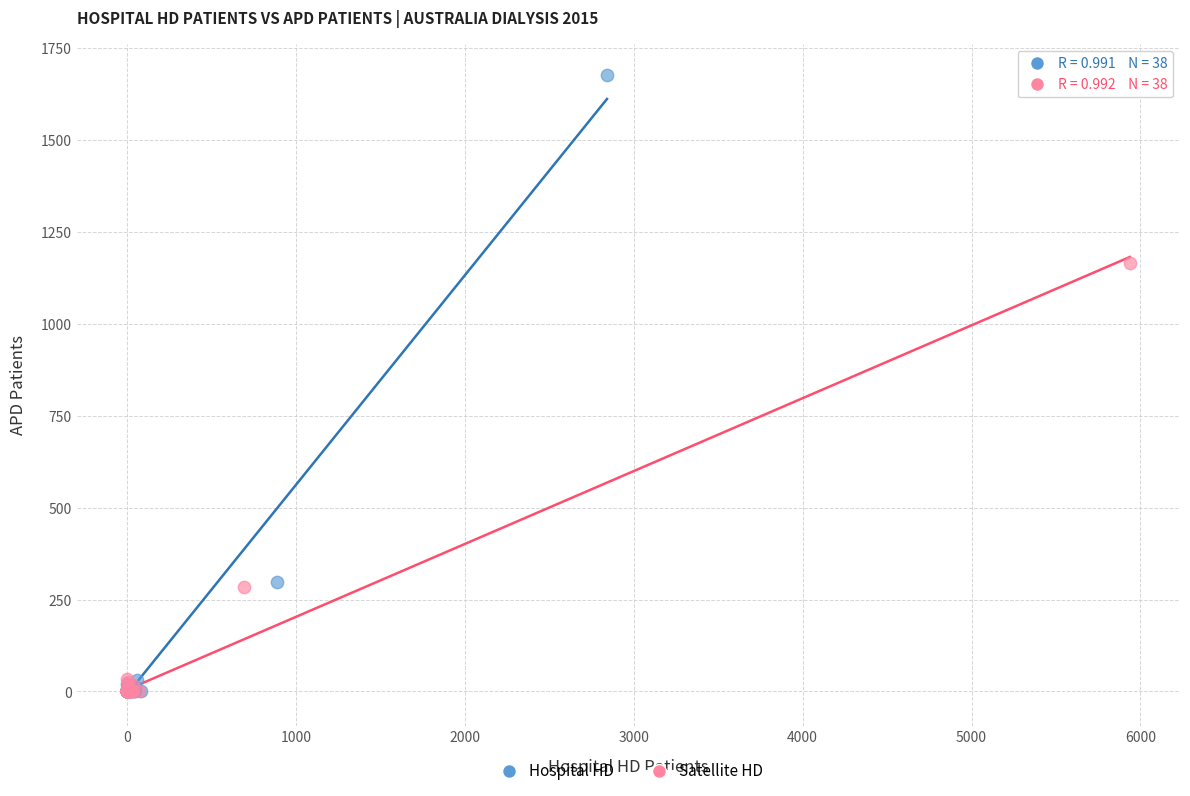

Which series reaches the maximum Y coordinate?

Hospital HD